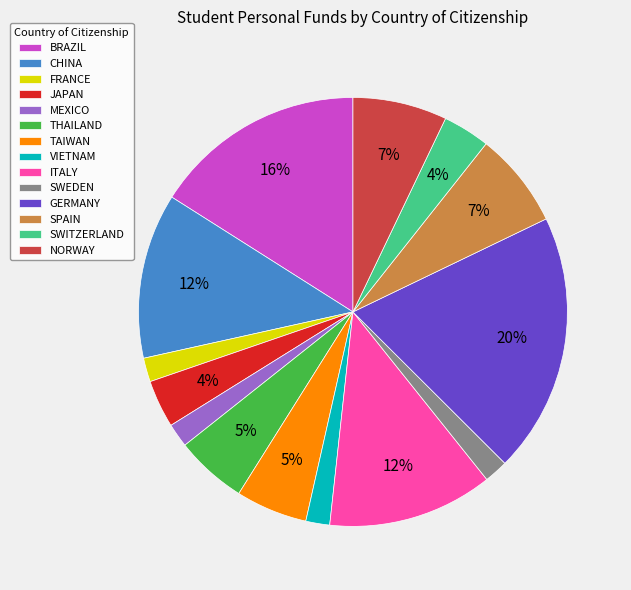

Between JAPAN and MEXICO, which is larger?

JAPAN